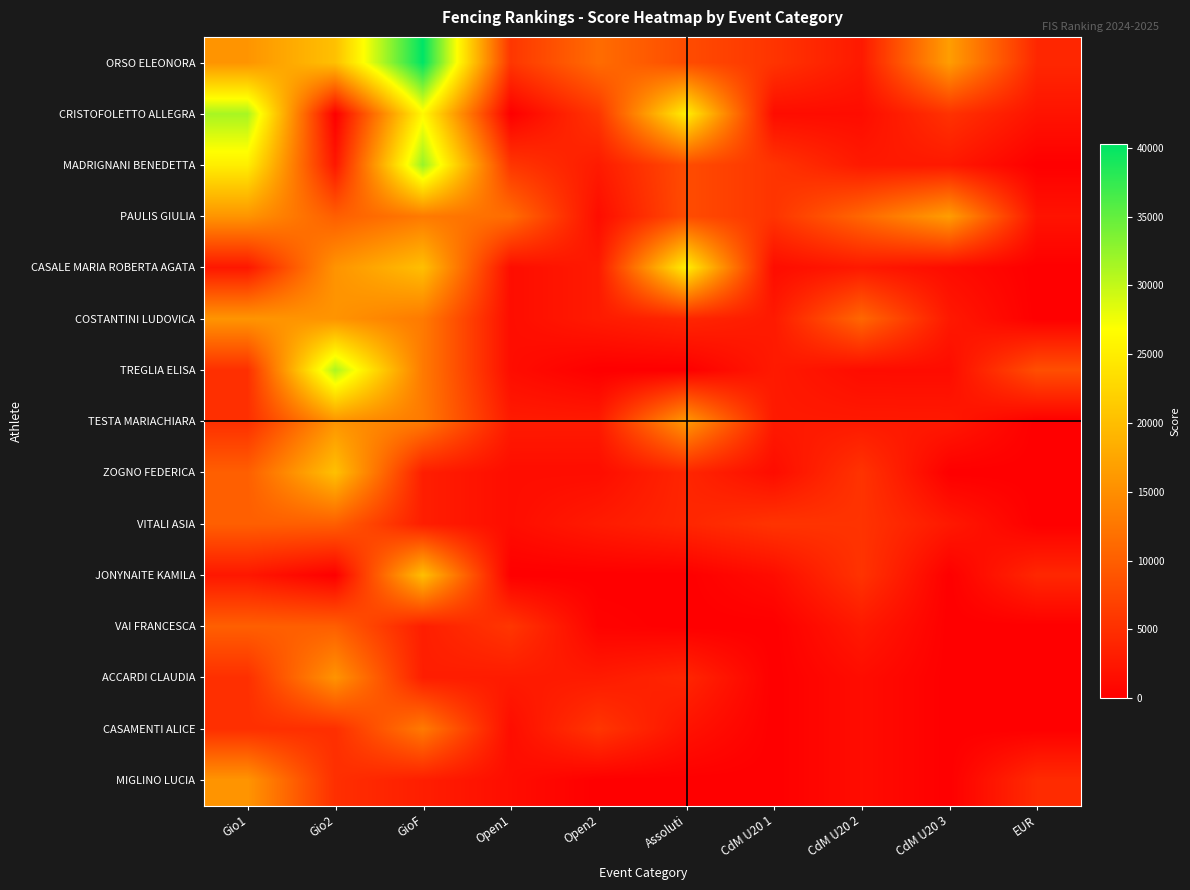

At how many categories does at least one series exceed 21946?

4